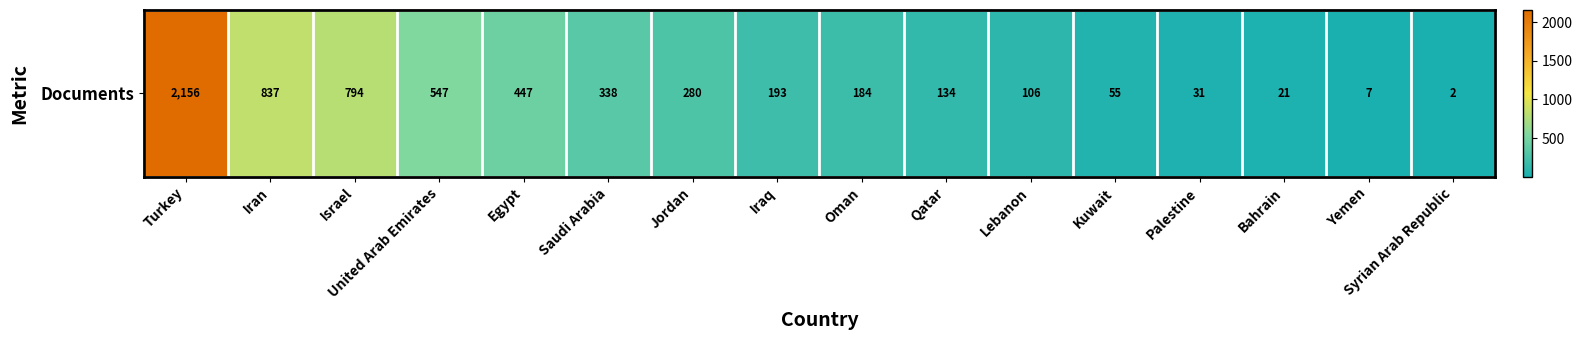

What is the ratio of the value at Iraq to the value at Jordan?

0.7